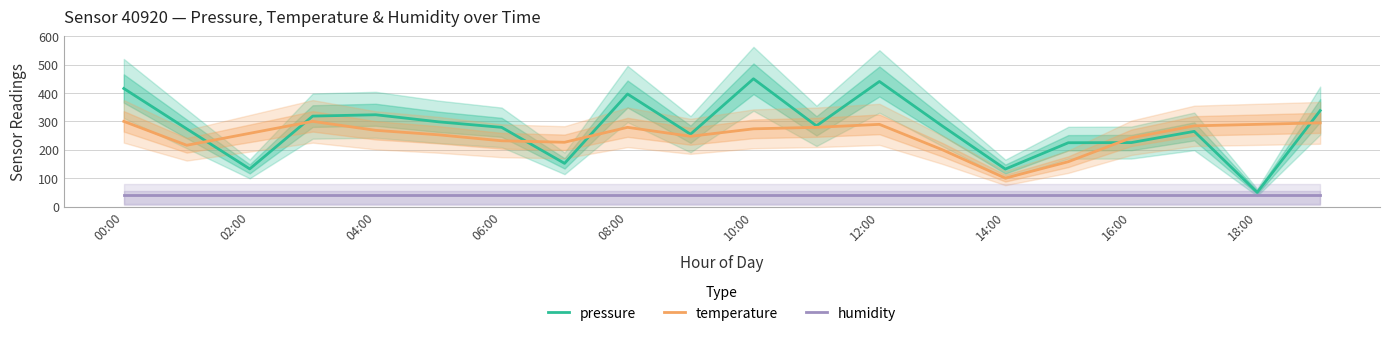

Is it true that humidity equals 19.5 at 13?

False